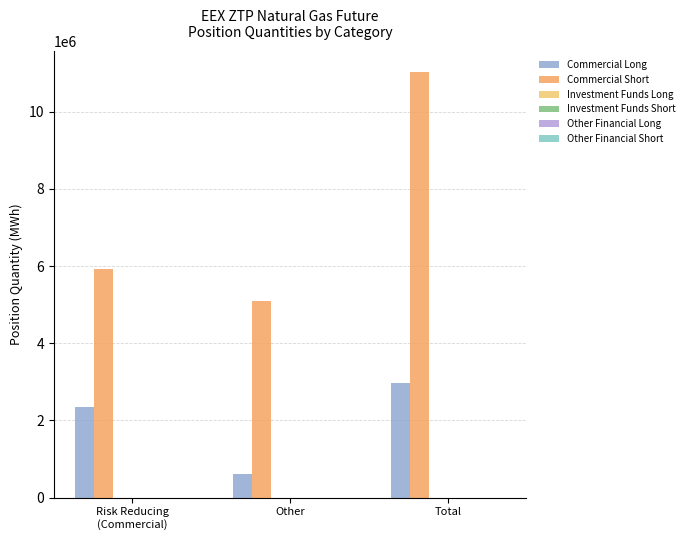

Are the bars horizontal?

No